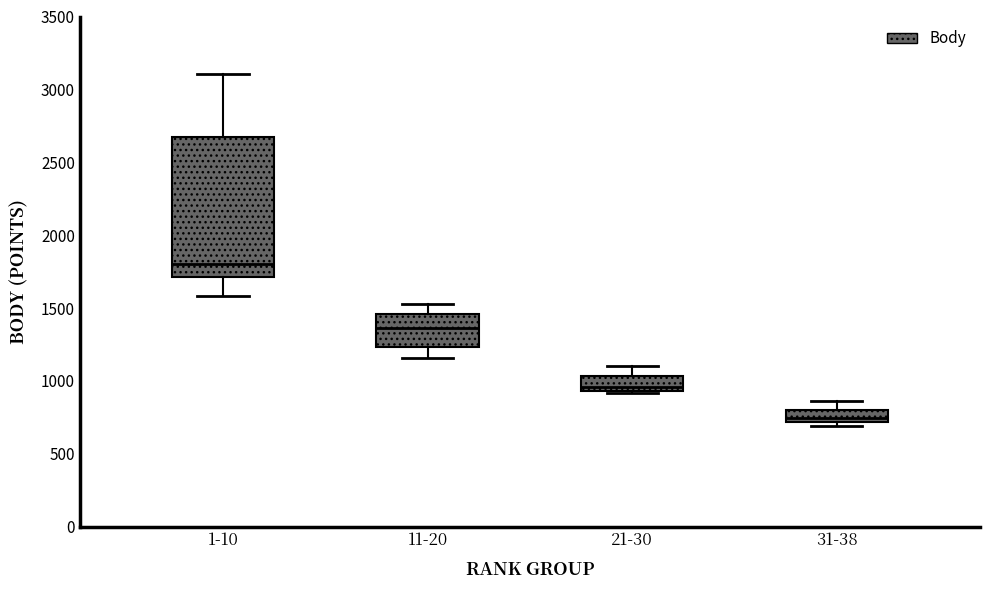

Where is the upper edge of the box for 31-38 on the y-axis? The values are not printed on the chart, so give them approximately, as read against the axis.

800